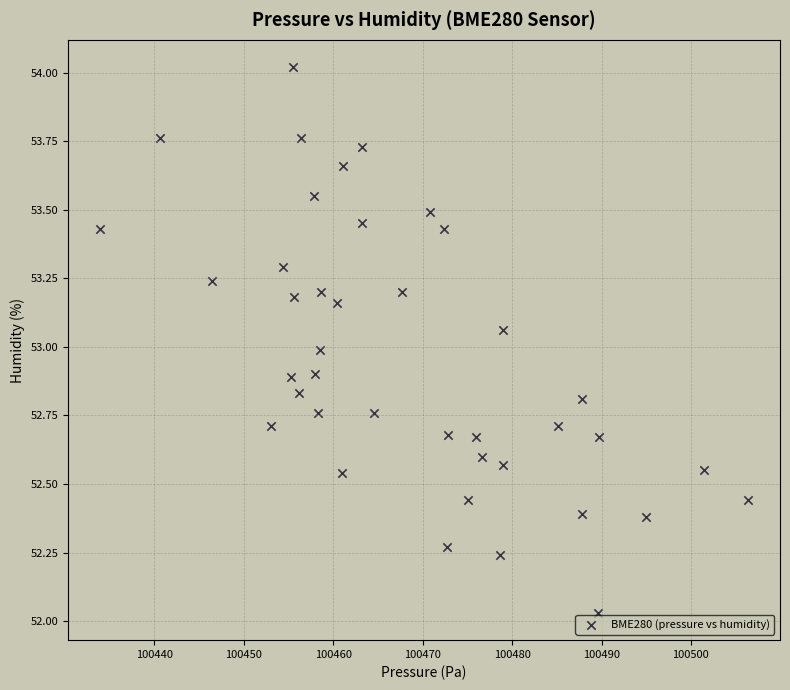

What is the range of X values (max minus min)?

72.4